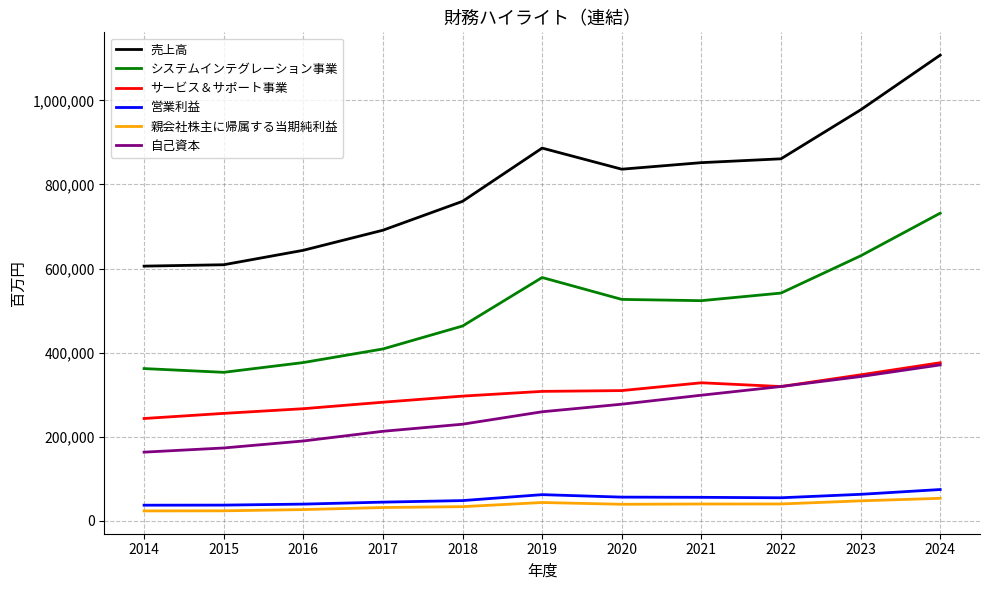

At how many categories does at least one series exceed 490214?

11